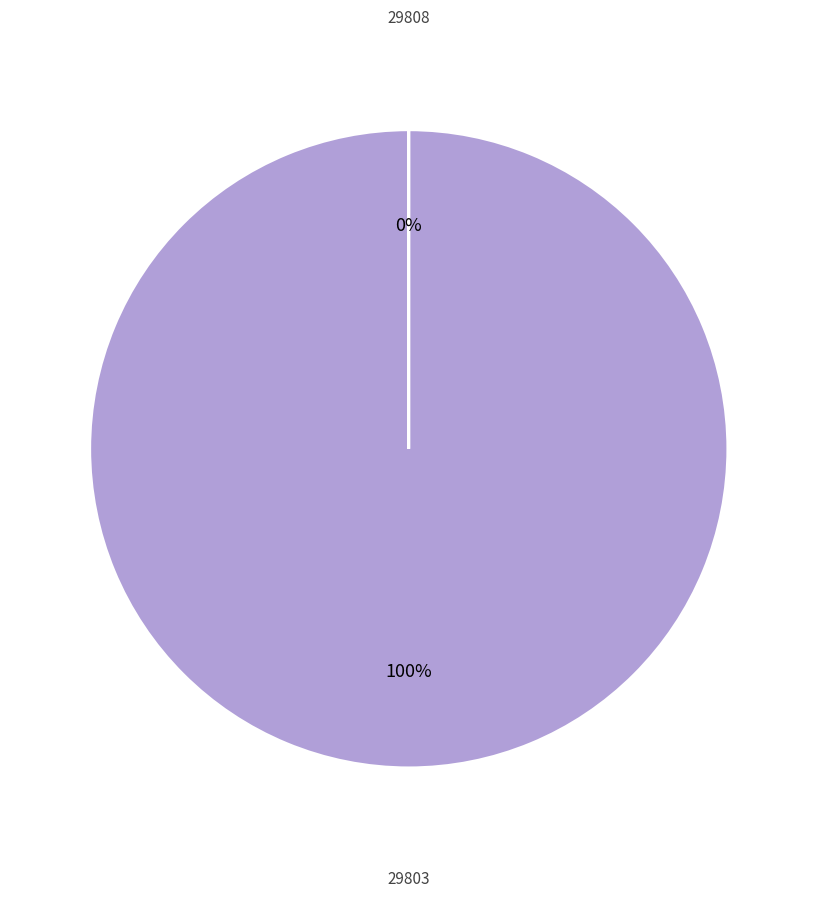

To the nearest percent, what is the difference between the largest and smallest slice percentages?

100%